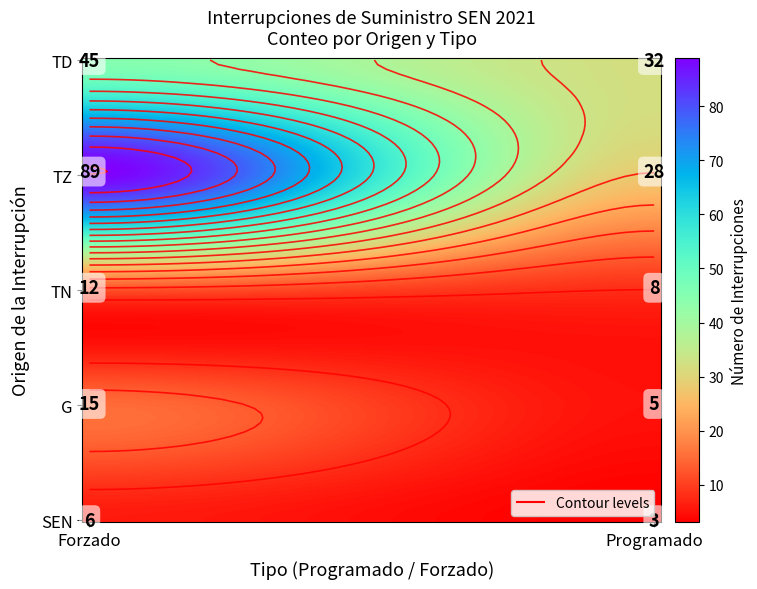

Where is TN nearest to the value 10?

Forzado